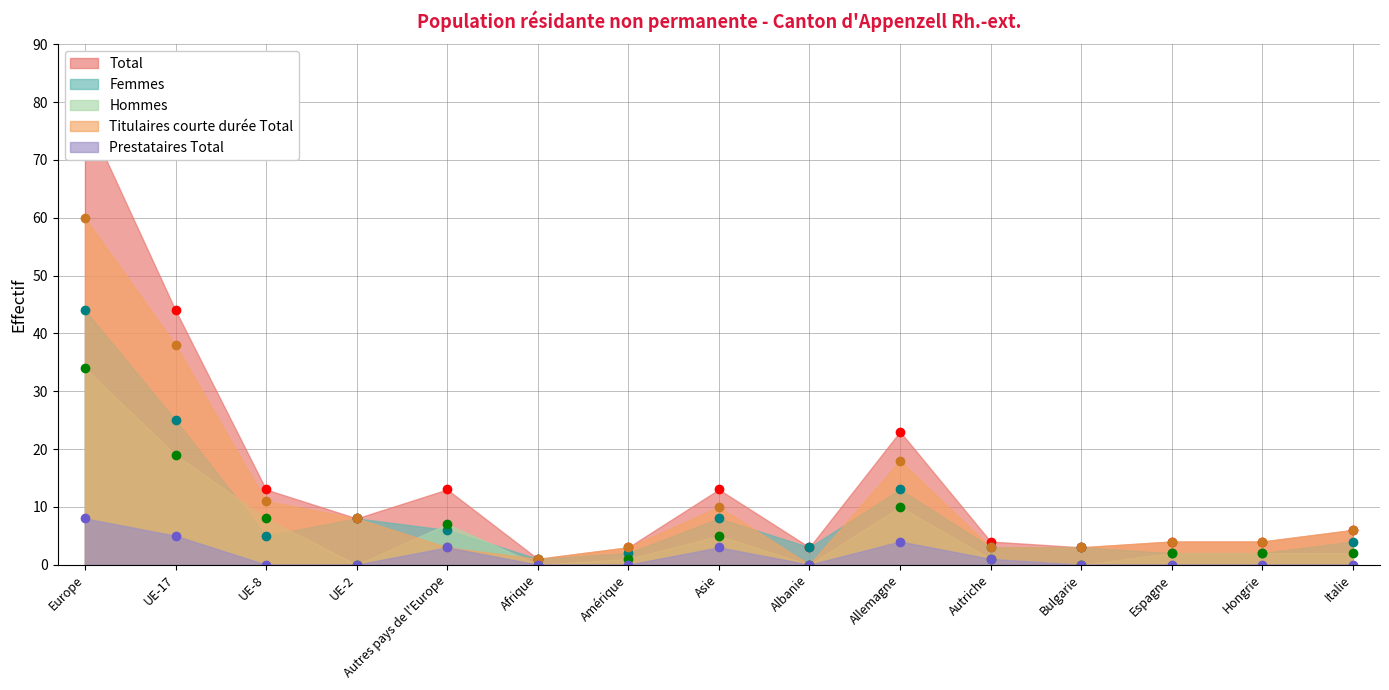

Where is the first local maximum for Titulaires courte durée Total?

Asie